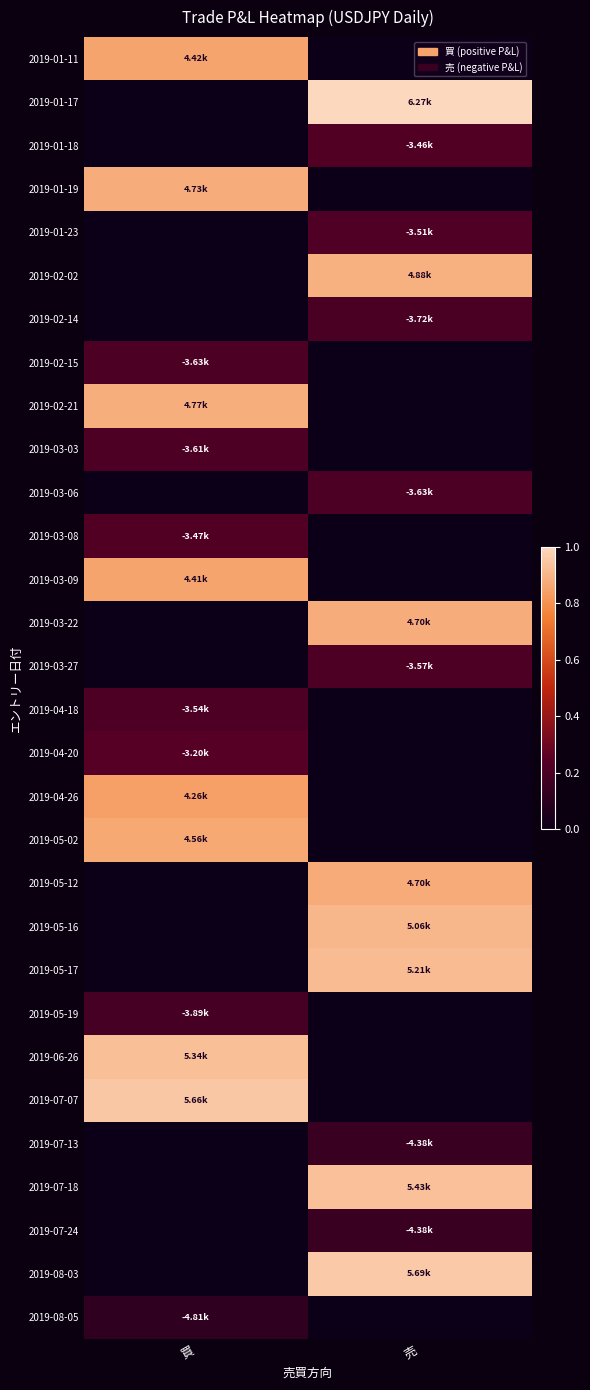

Reading right to left, what are all the values shown in this chart?

2019-01-11: 売=0.0	買=0.9
2019-01-17: 売=1.0	買=0.0
2019-01-18: 売=0.2	買=0.0
2019-01-19: 売=0.0	買=0.9
2019-01-23: 売=0.2	買=0.0
2019-02-02: 売=0.9	買=0.0
2019-02-14: 売=0.2	買=0.0
2019-02-15: 売=0.0	買=0.2
2019-02-21: 売=0.0	買=0.9
2019-03-03: 売=0.0	買=0.2
2019-03-06: 売=0.2	買=0.0
2019-03-08: 売=0.0	買=0.2
2019-03-09: 売=0.0	買=0.9
2019-03-22: 売=0.9	買=0.0
2019-03-27: 売=0.2	買=0.0
2019-04-18: 売=0.0	買=0.2
2019-04-20: 売=0.0	買=0.2
2019-04-26: 売=0.0	買=0.8
2019-05-02: 売=0.0	買=0.9
2019-05-12: 売=0.9	買=0.0
2019-05-16: 売=0.9	買=0.0
2019-05-17: 売=0.9	買=0.0
2019-05-19: 売=0.0	買=0.2
2019-06-26: 売=0.0	買=0.9
2019-07-07: 売=0.0	買=1.0
2019-07-13: 売=0.2	買=0.0
2019-07-18: 売=0.9	買=0.0
2019-07-24: 売=0.2	買=0.0
2019-08-03: 売=1.0	買=0.0
2019-08-05: 売=0.0	買=0.1